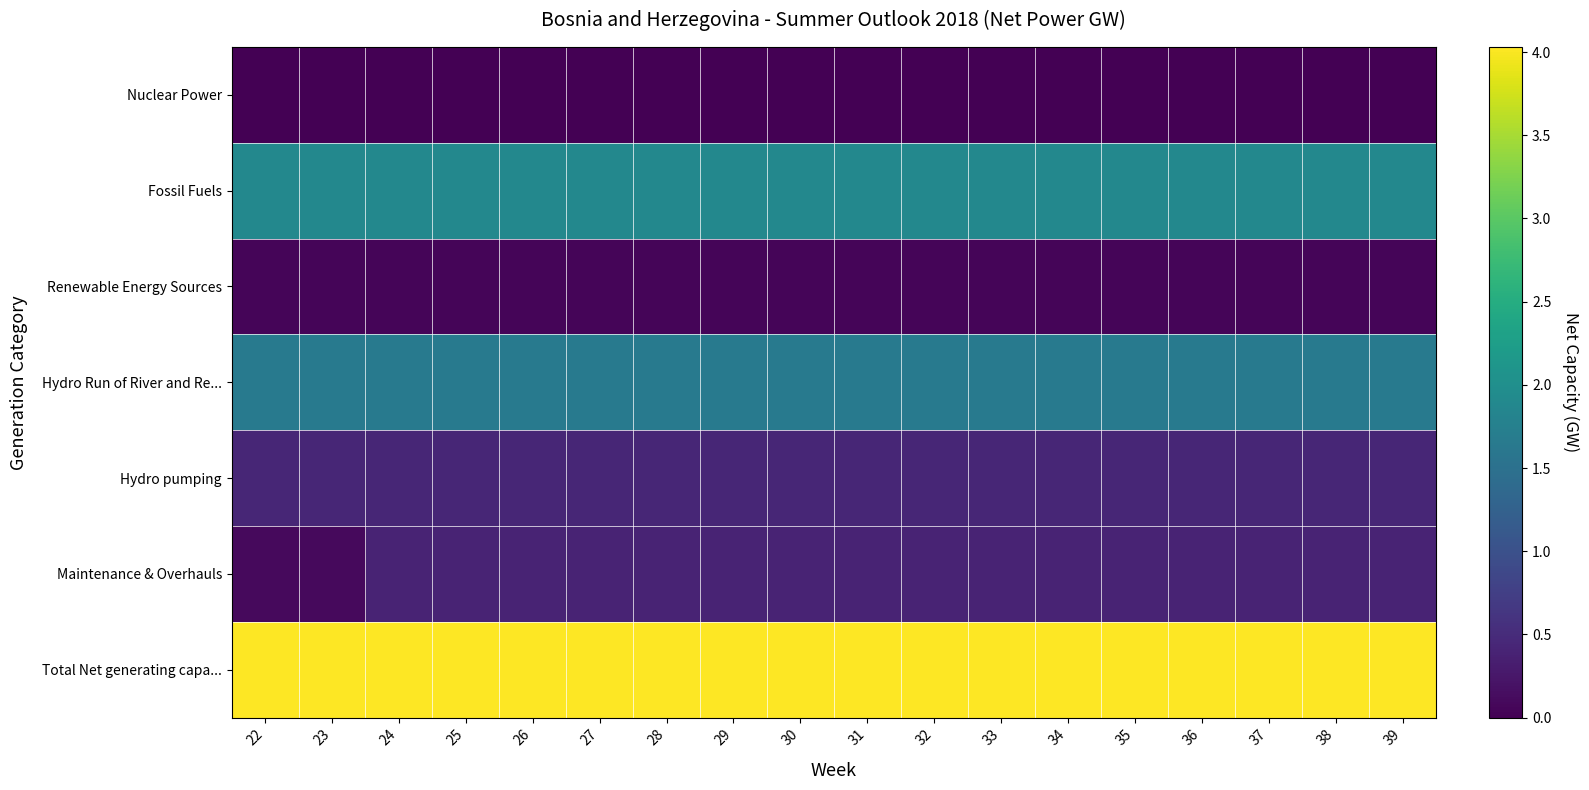

Which has a higher value, 29 or 31?

29